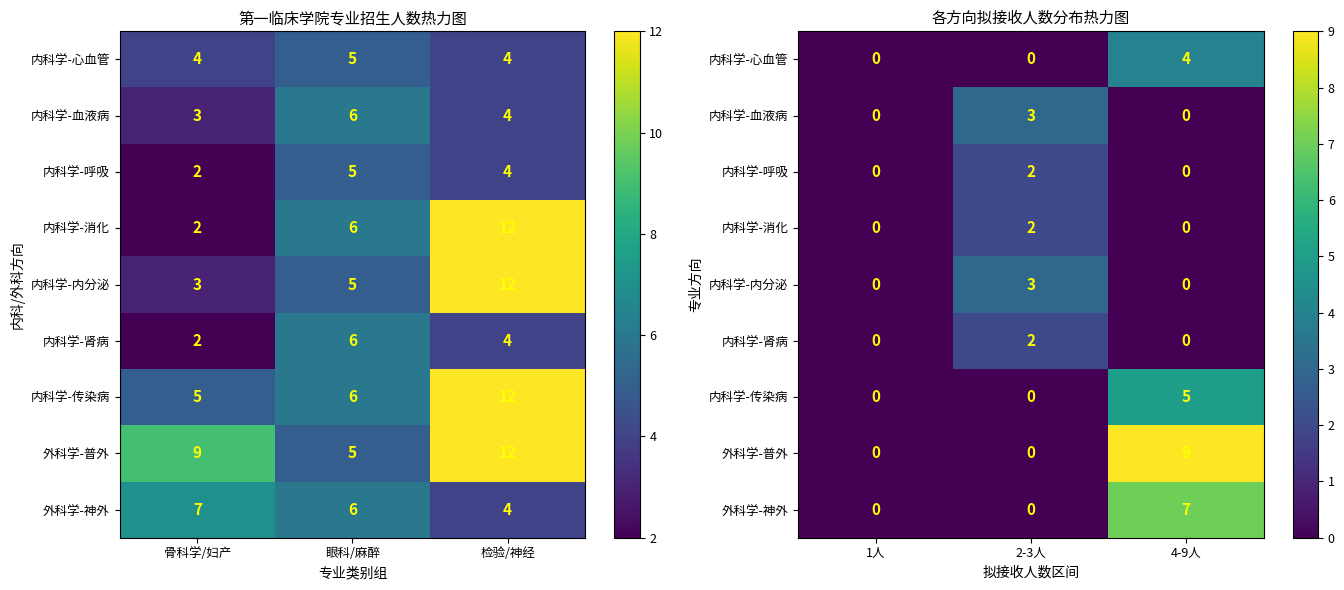

Where is 内科学-传染病 nearest to the value 2?

1人